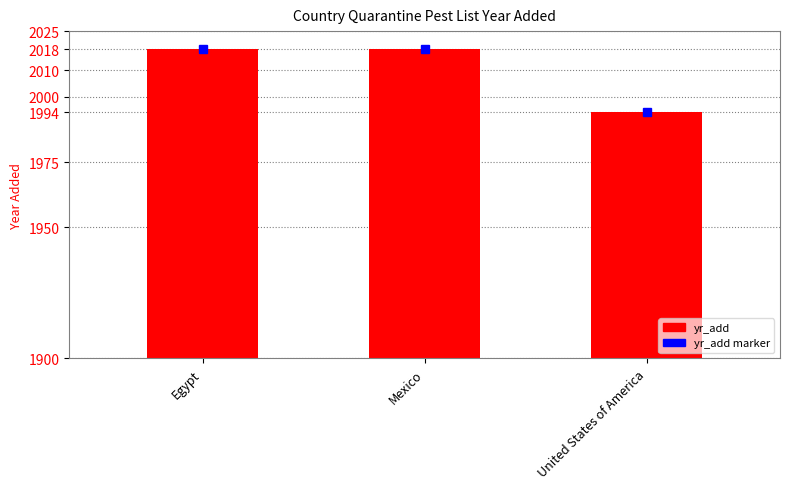

At which category does the chart reach its peak across all series?

Egypt